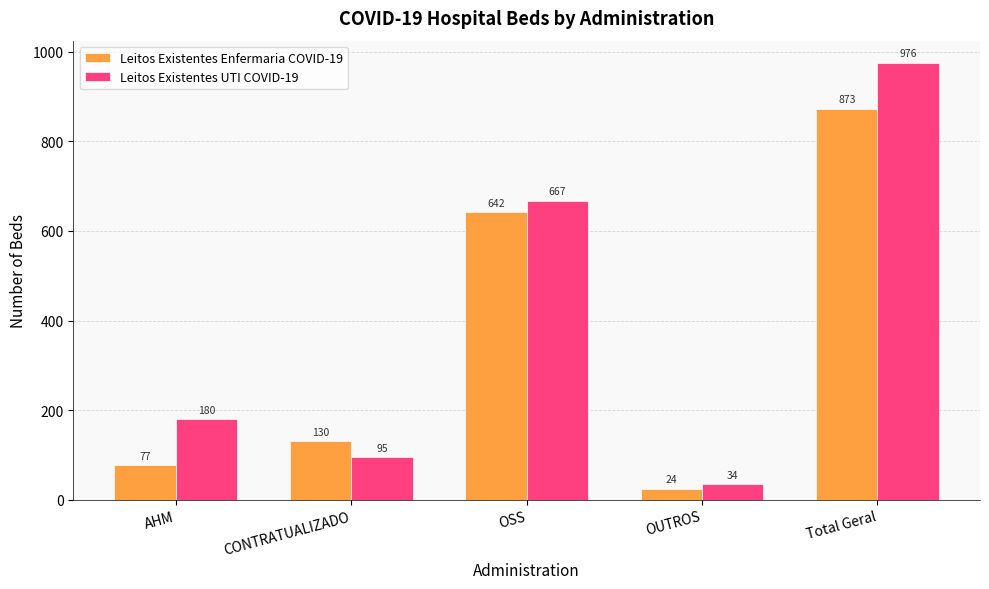

Rank the categories by Leitos Existentes UTI COVID-19 value from highest to lowest.

Total Geral, OSS, AHM, CONTRATUALIZADO, OUTROS